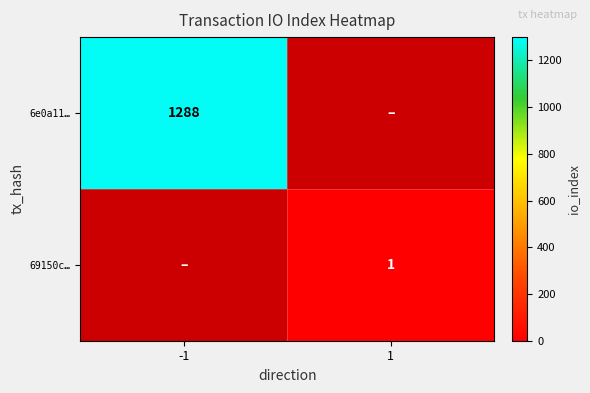

At how many categories does at least one series exceed 845?

1